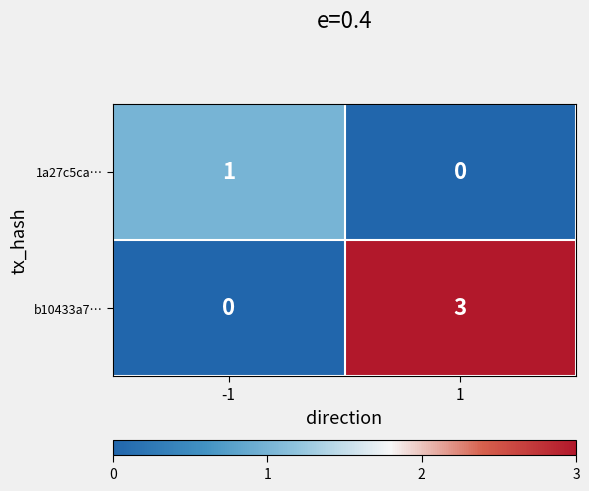

Reading left to right, what are all the values shown in this chart?

1a27c5ca…: -1=1	1=0
b10433a7…: -1=0	1=3